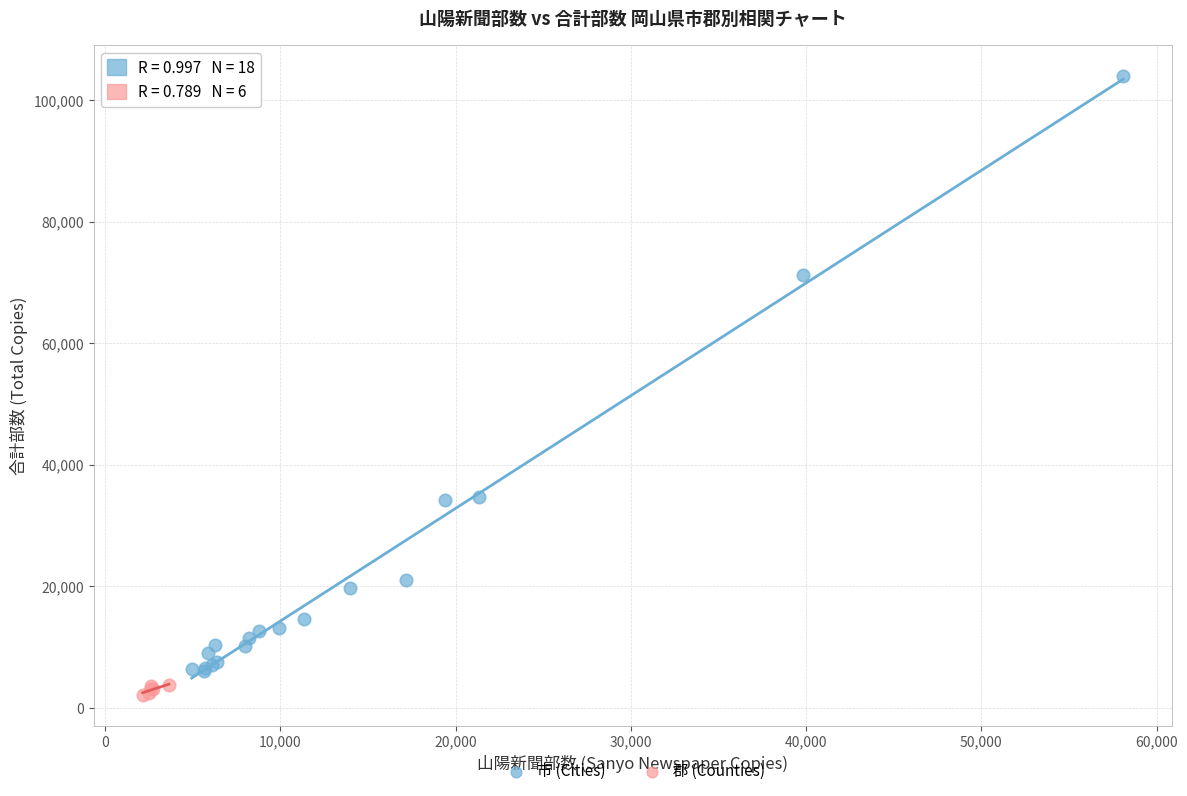

Which series reaches the maximum Y coordinate?

市 (Cities)